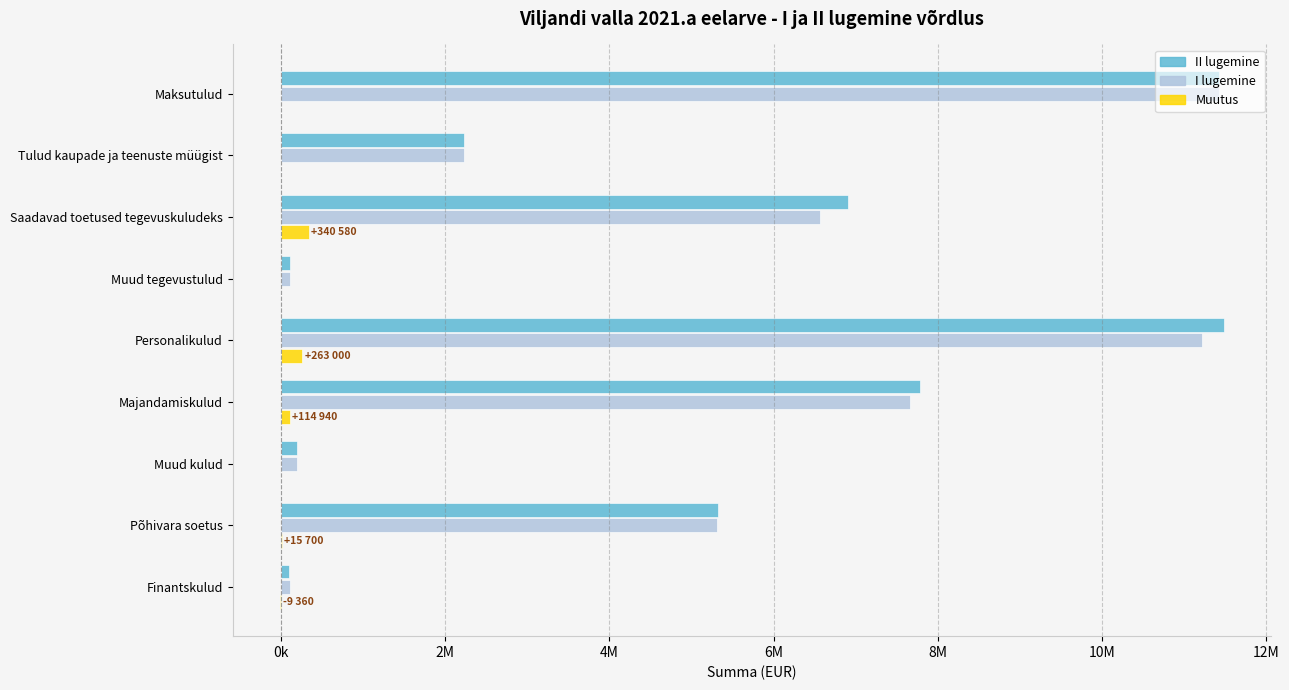

What are all the series names shown in the legend?

II lugemine, I lugemine, Muutus